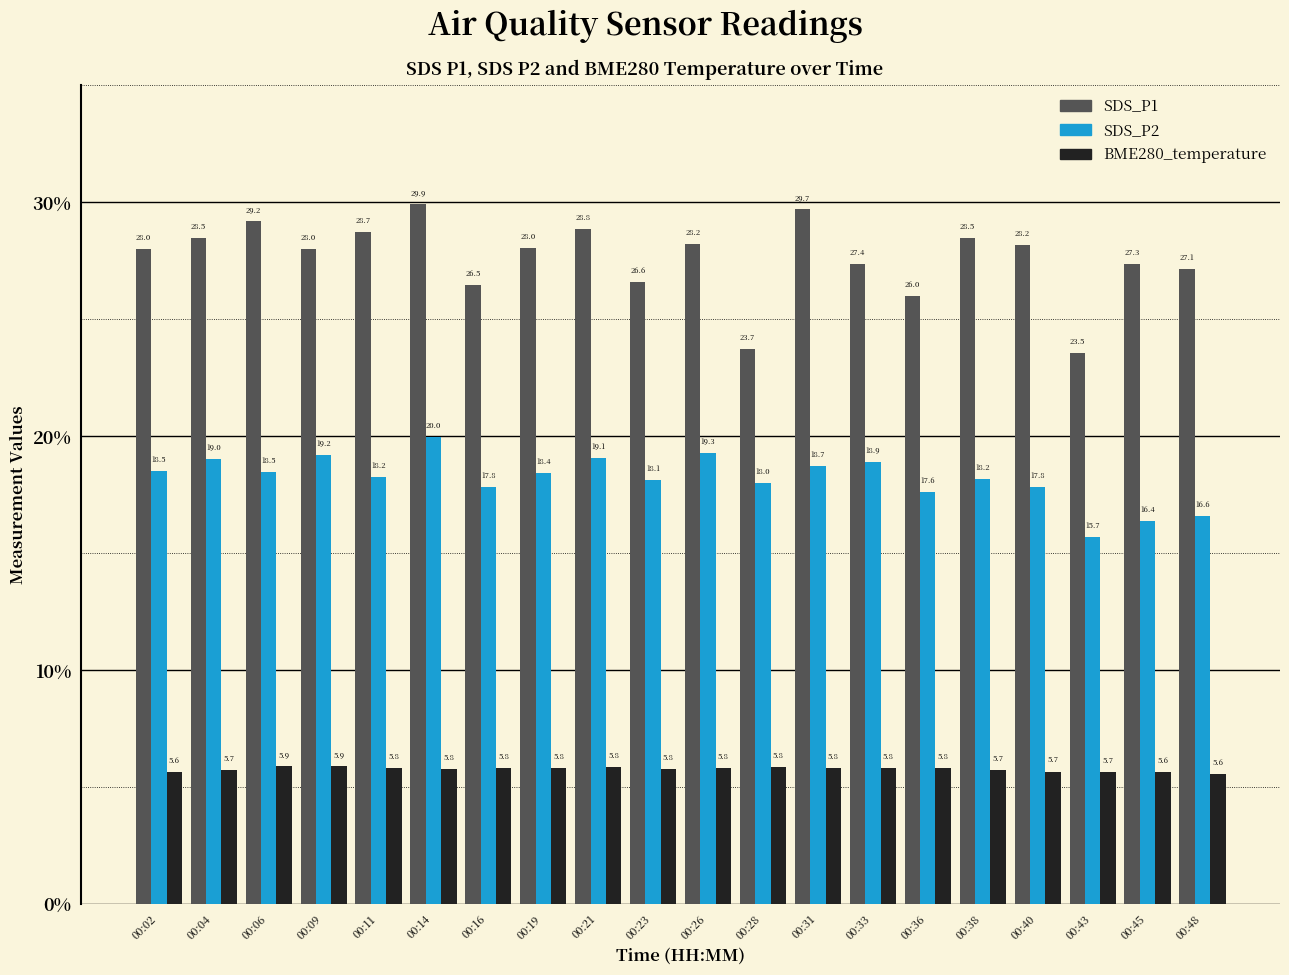

At how many categories does at least one series exceed 10?

20